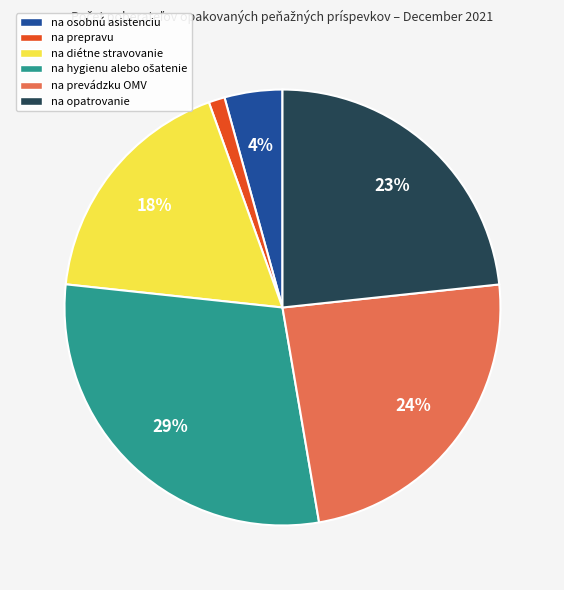

Is there a majority slice in this chart?

No